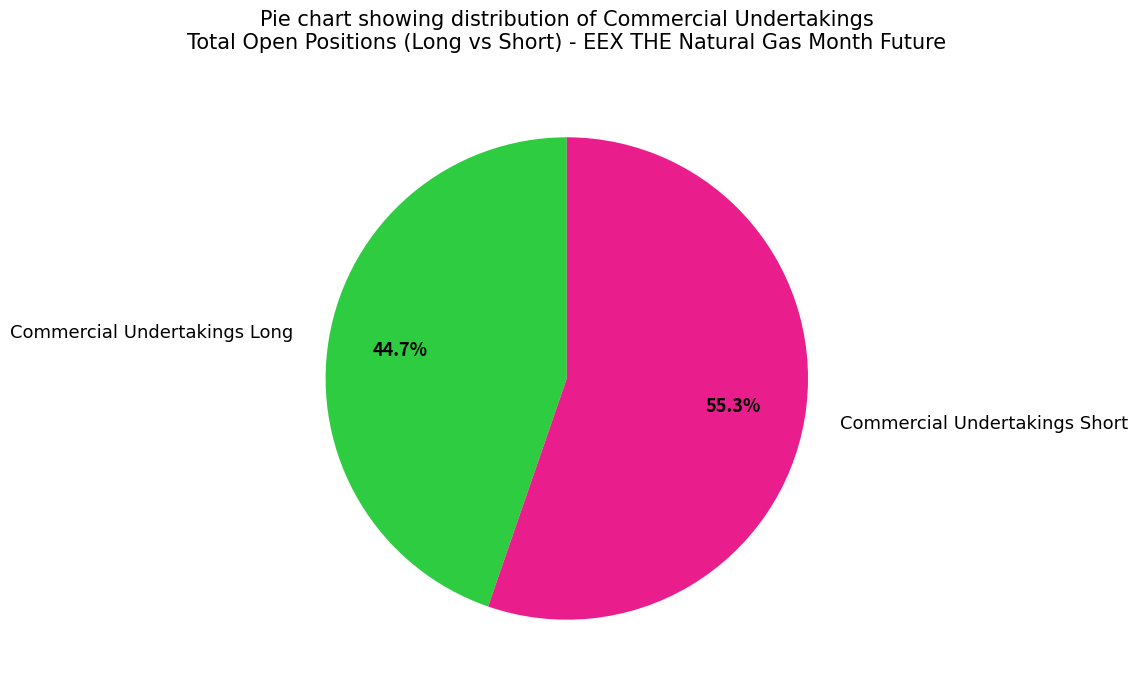

The Commercial Undertakings Long slice represents 45% of the pie. True or false?

True